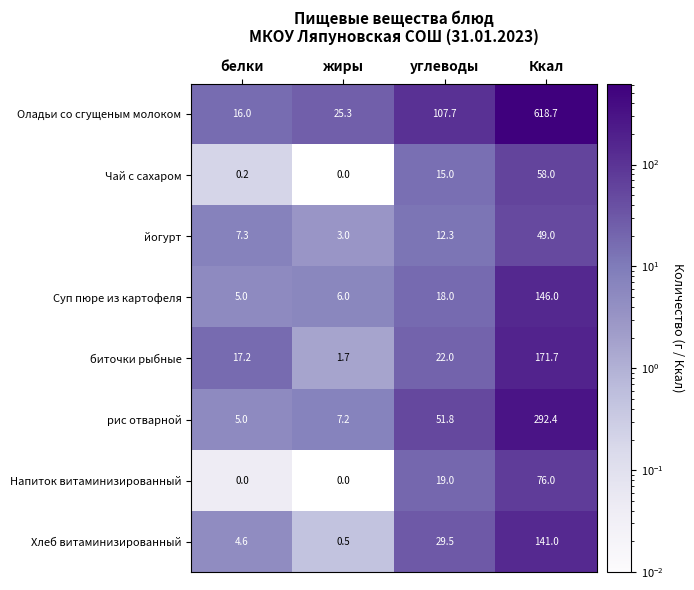

What is the sum of the рис отварной values at жиры and белки?

12.2